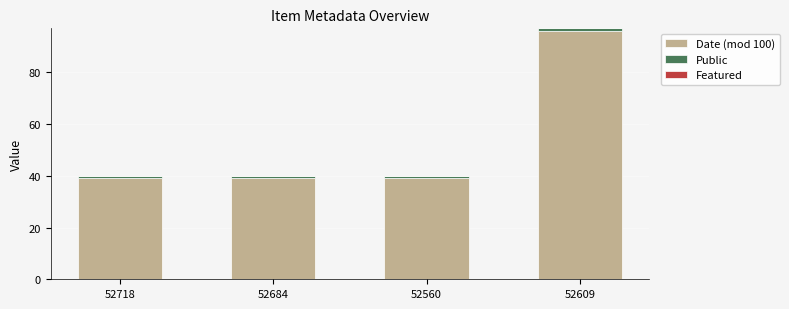

True or false: Date (mod 100) has a value of 39 at 52718.

True